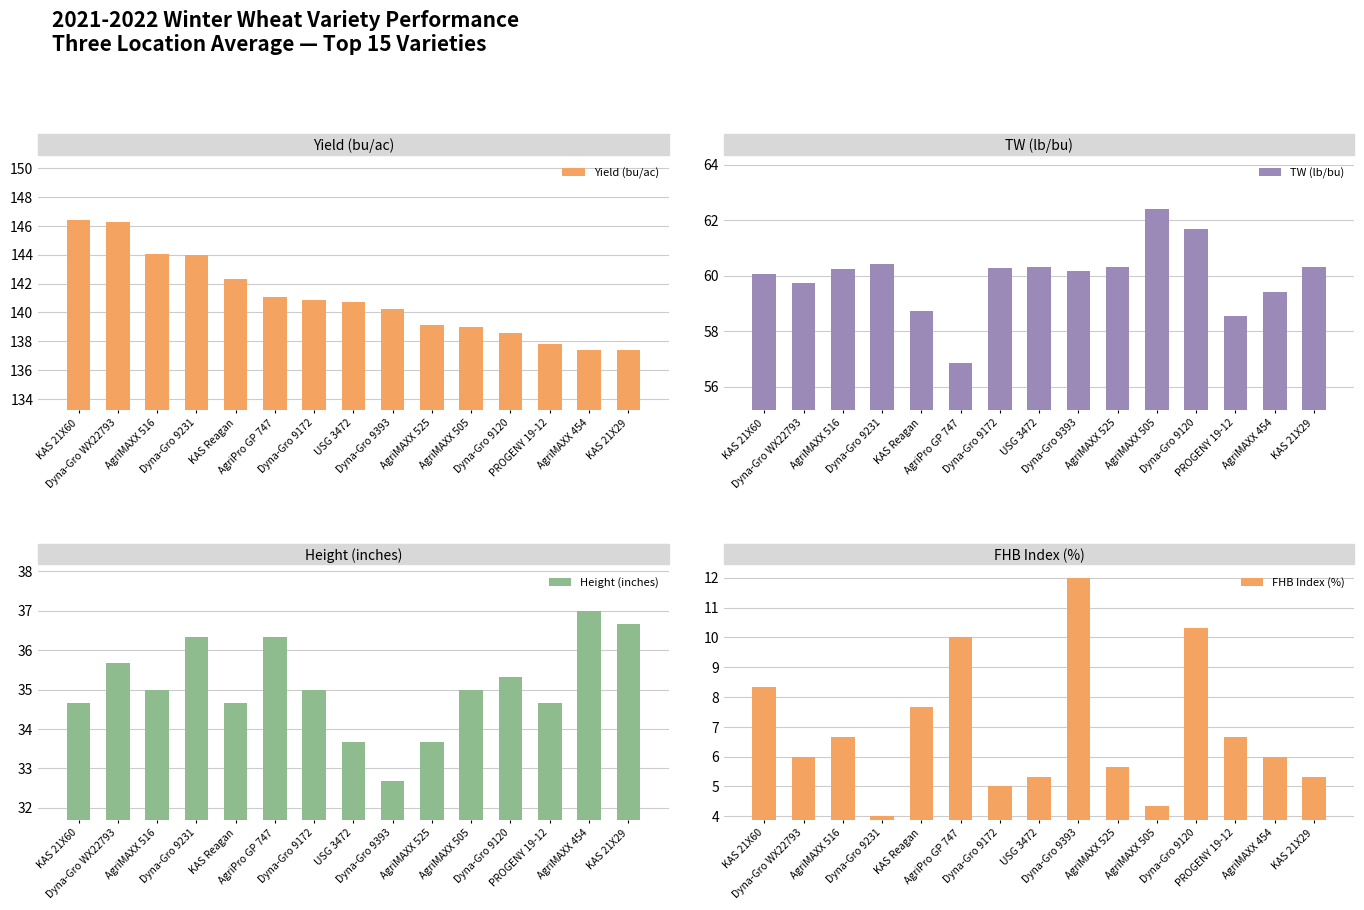

What is the spread (max minus min) of values at KAS 21X60?

138.0